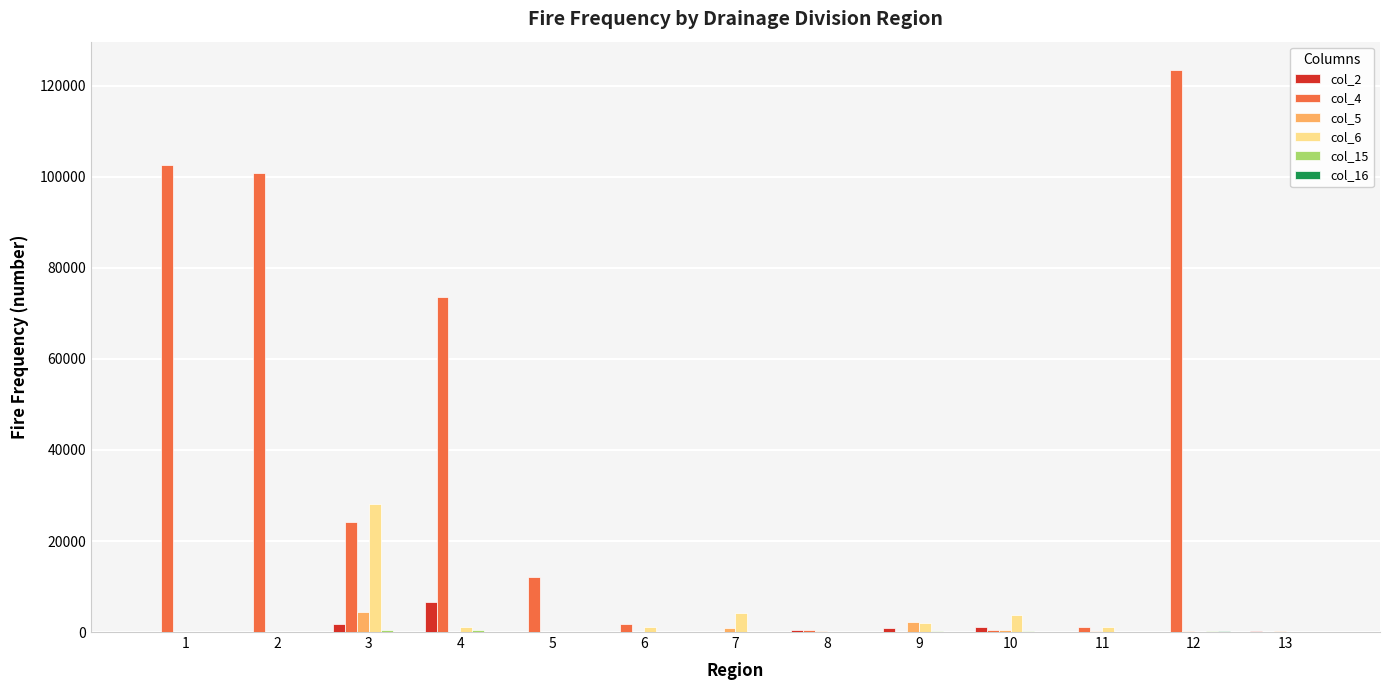

What is the maximum value shown in the chart?

123540.0